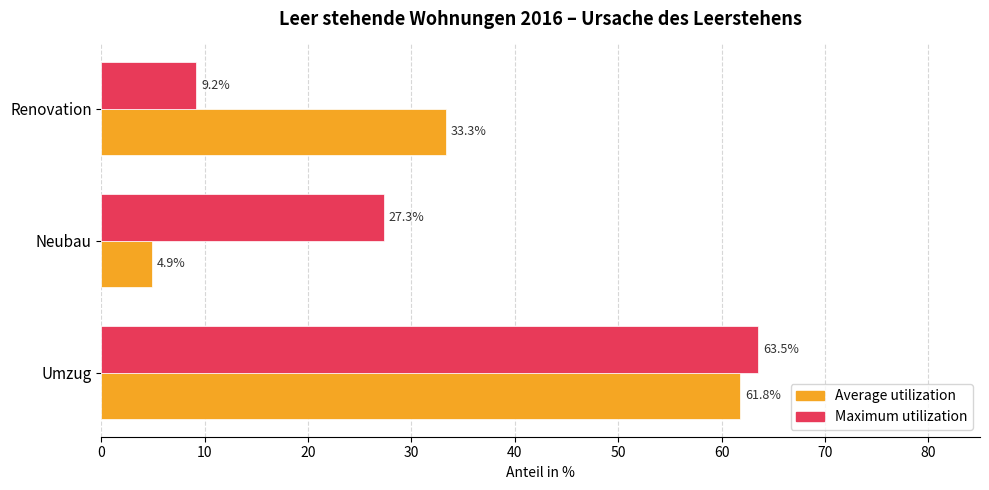

At which label is Average utilization closest to 33?

Renovation